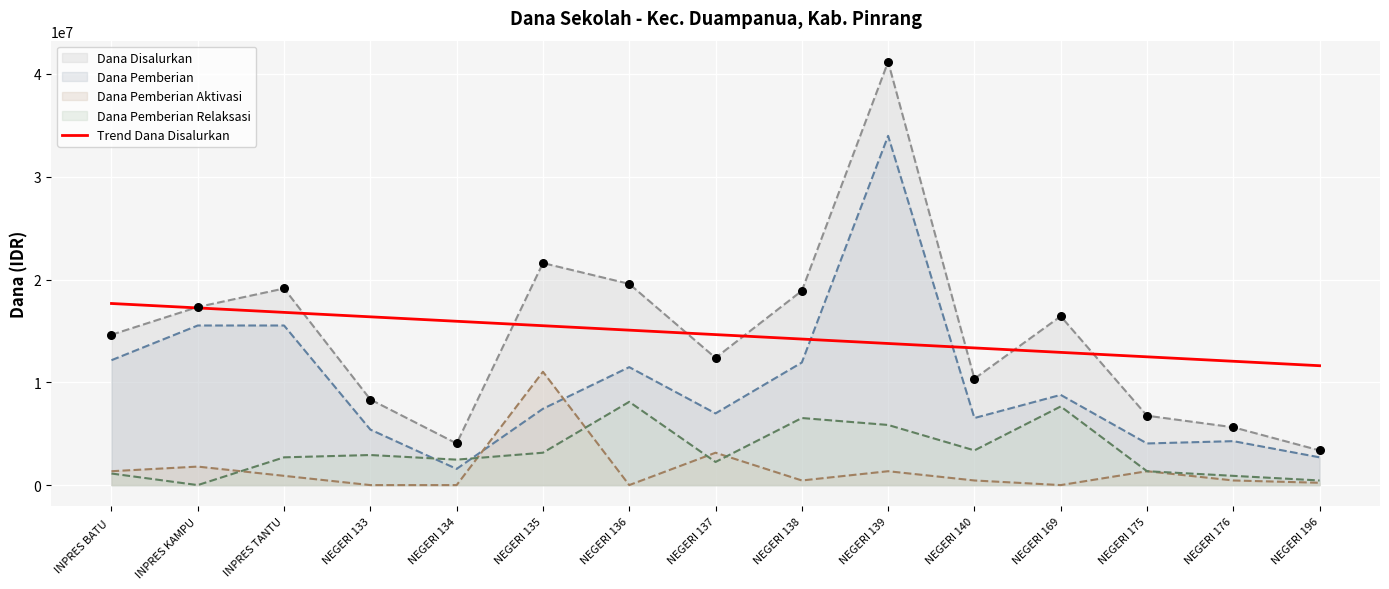

Between NEGERI 176 and INPRES TANTU, which is larger?

INPRES TANTU